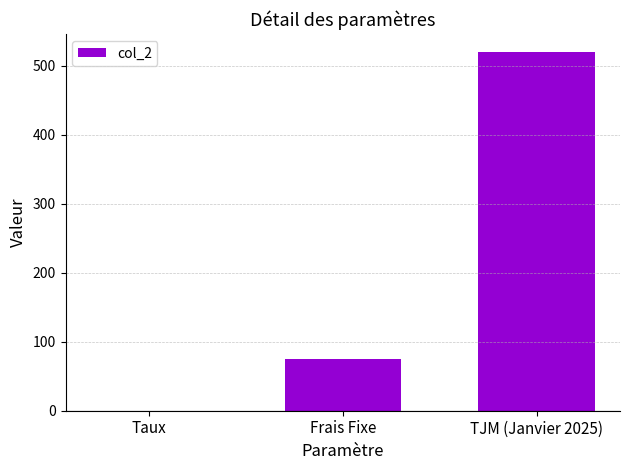

What is the change in value from Frais Fixe to TJM (Janvier 2025)?

+445.0